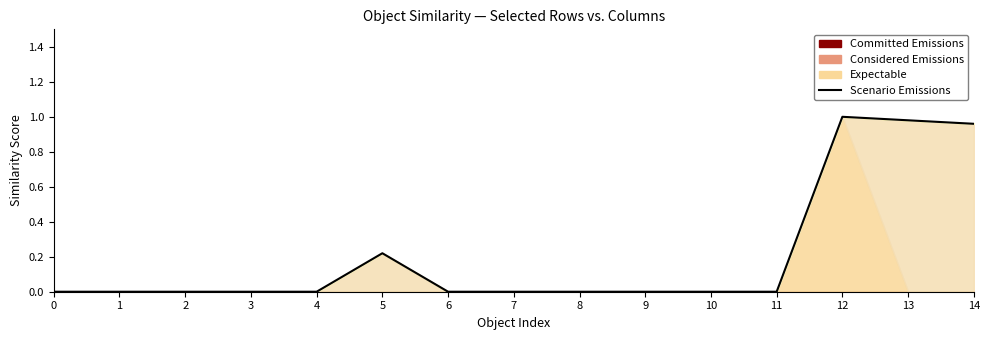

How many values are above zero?

4